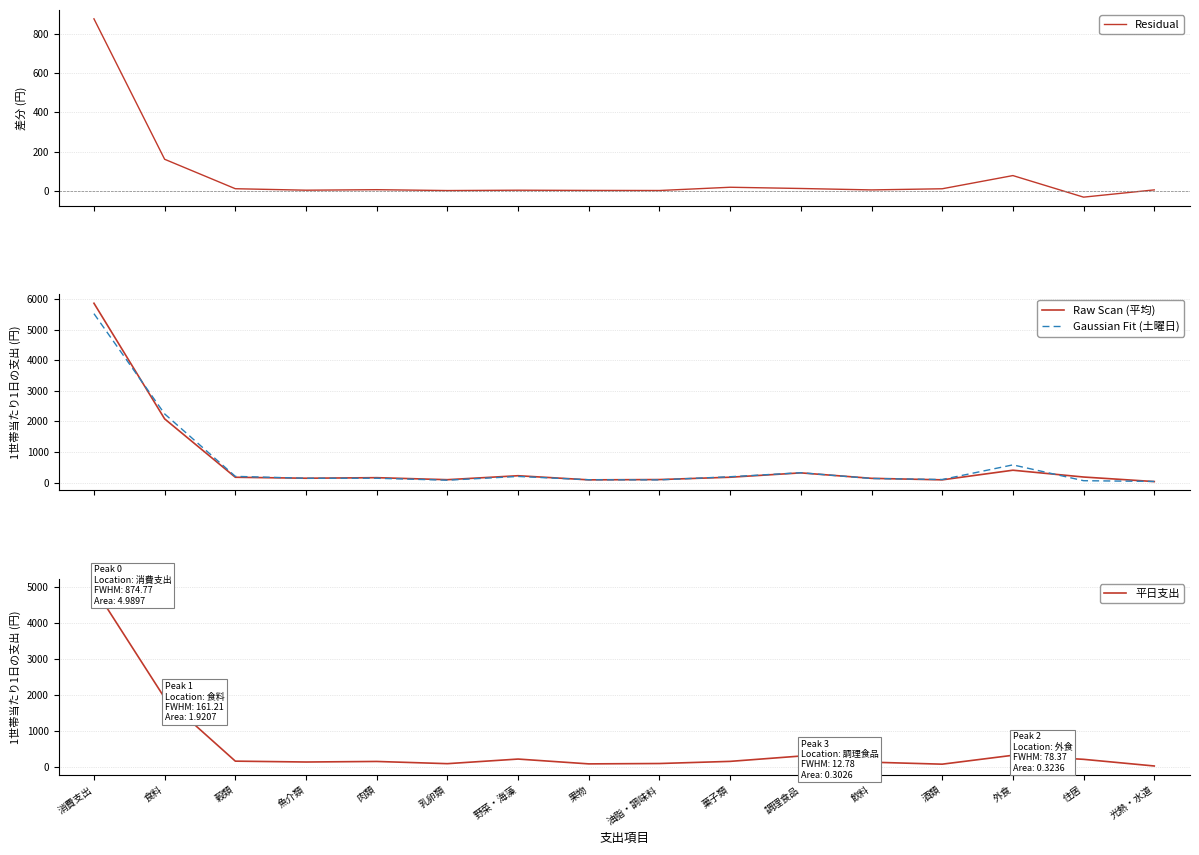

Is the value of 平日支出 at 野菜・海藻 greater than the value of Residual at 魚介類?

Yes